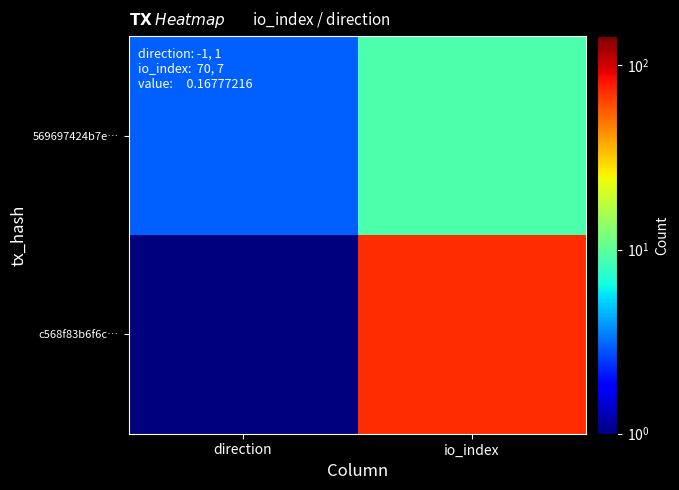

At how many categories does at least one series exceed 57?

1